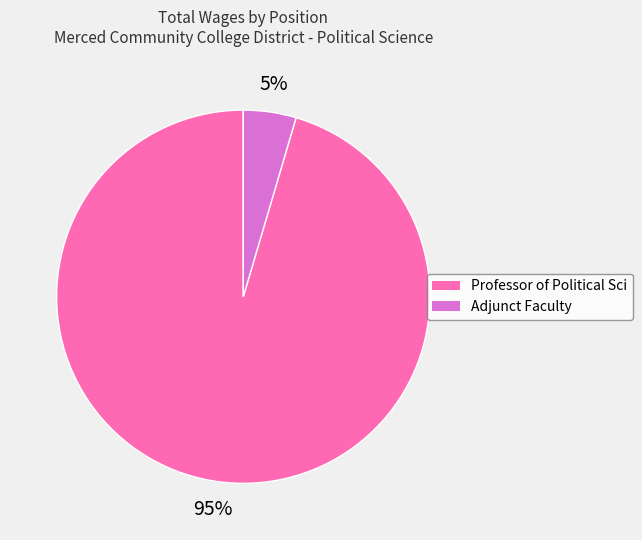

What percentage is the Professor of Political Sci slice, to the nearest percent?

95%